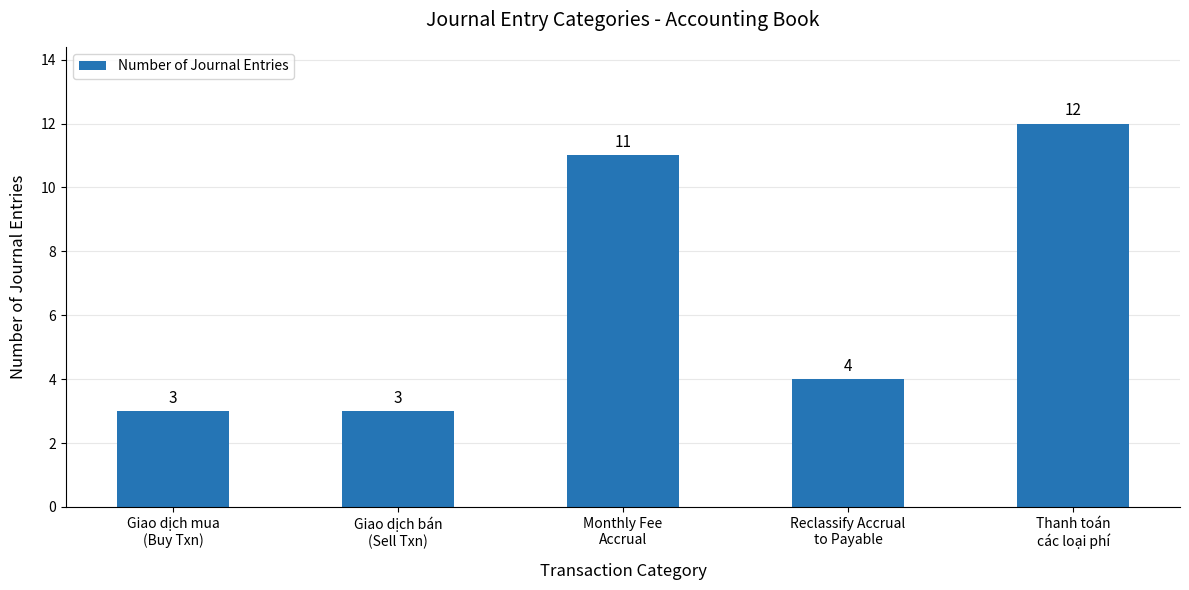

What is the label of the 1st bar from the left?

Giao dịch mua
(Buy Txn)